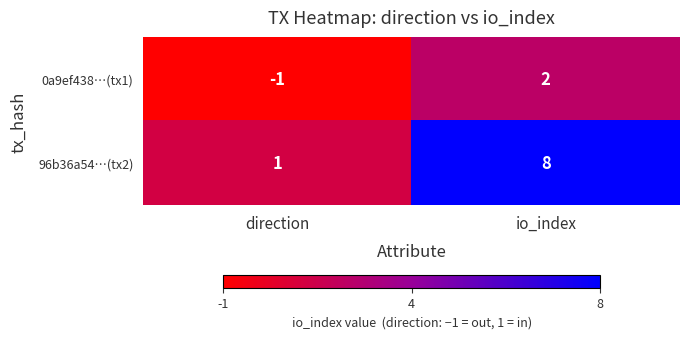

The value of 96b36a54…(tx2) at io_index is 8. True or false?

True